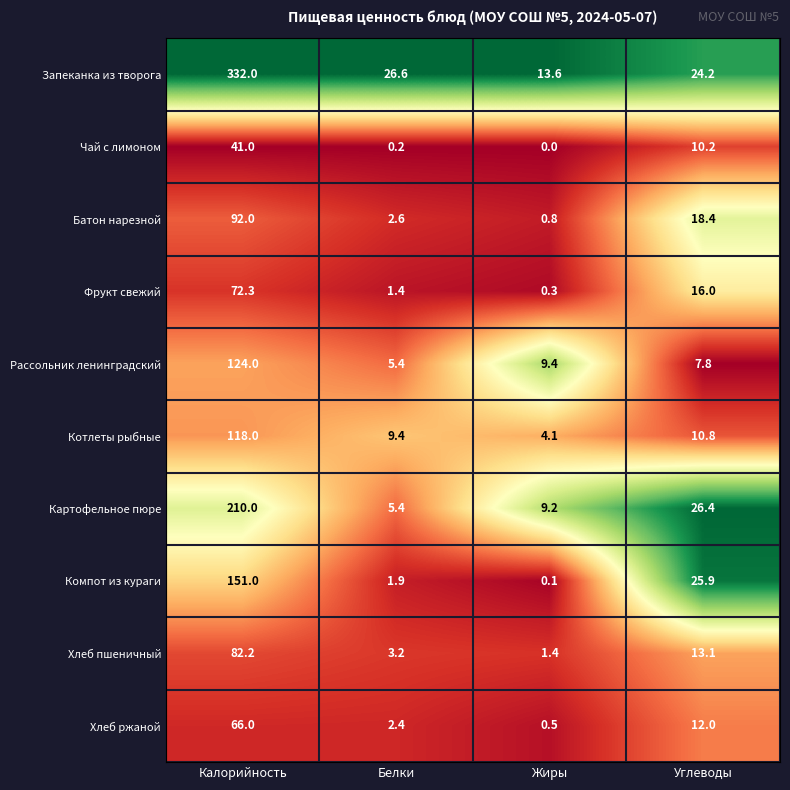

Which series has the largest total across all categories?

Запеканка из творога